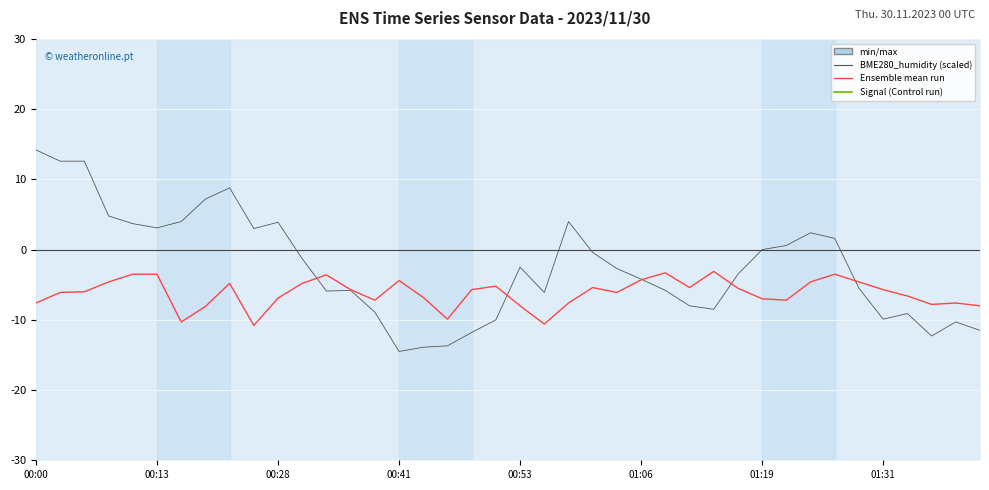

What is the approximate value of Signal at 00:00?

-89.0